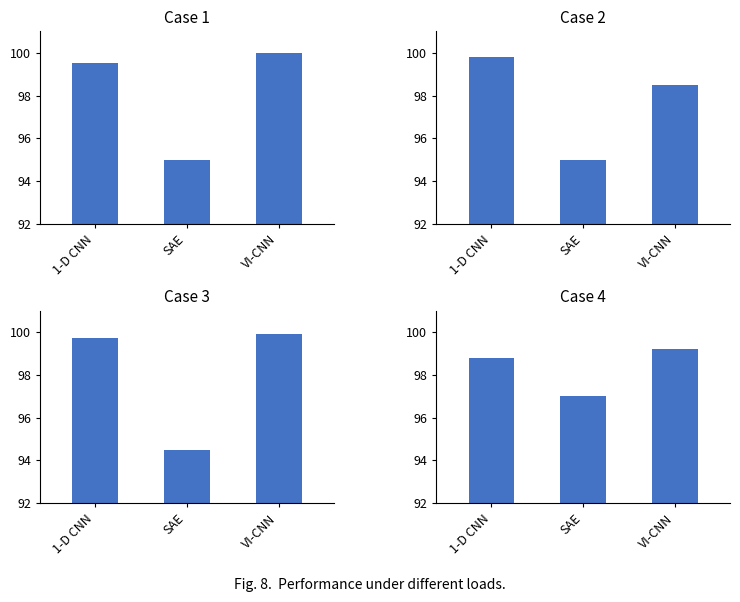

At 1-D CNN, list the series in order from largest to smallest.

Case 2, Case 3, Case 1, Case 4